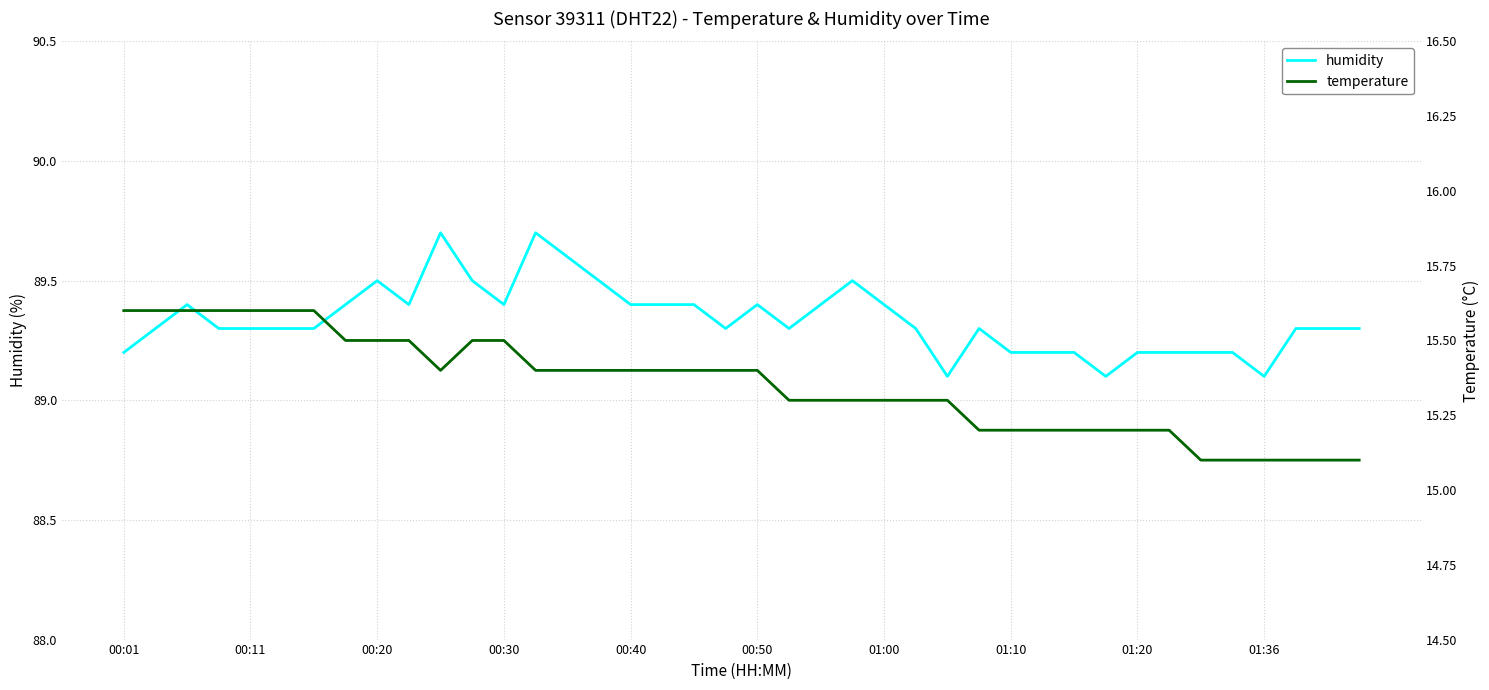

The value of humidity at 00:20 is 89.5. True or false?

True